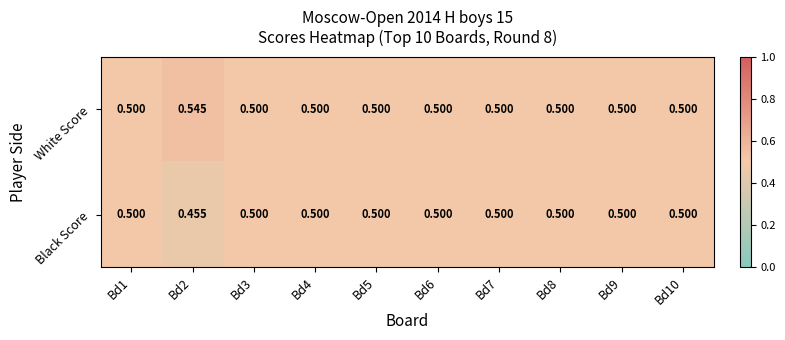

How many categories are shown in the chart?

10